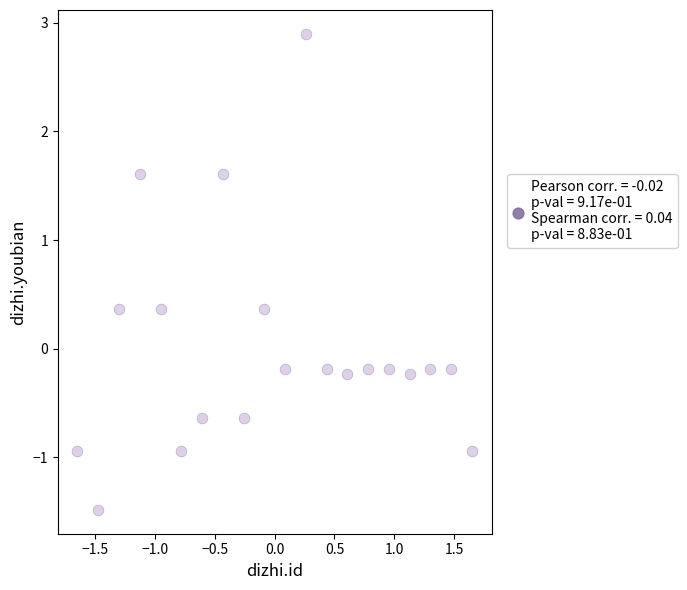

What is the range of X values (max minus min)?

3.3